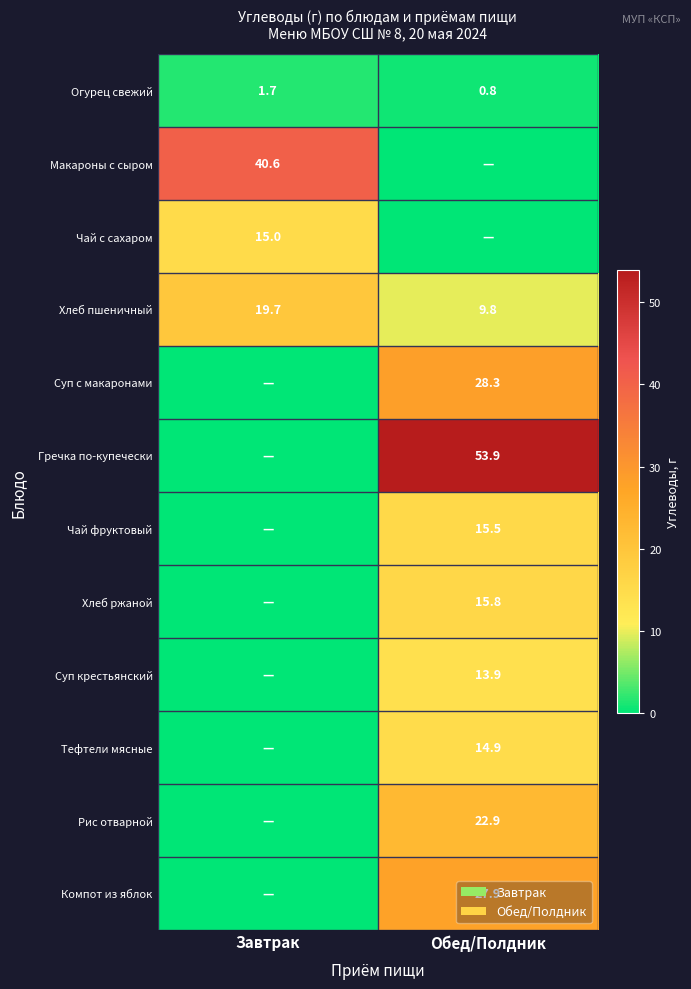

Between Завтрак and Обед/Полдник, which is larger?

Завтрак